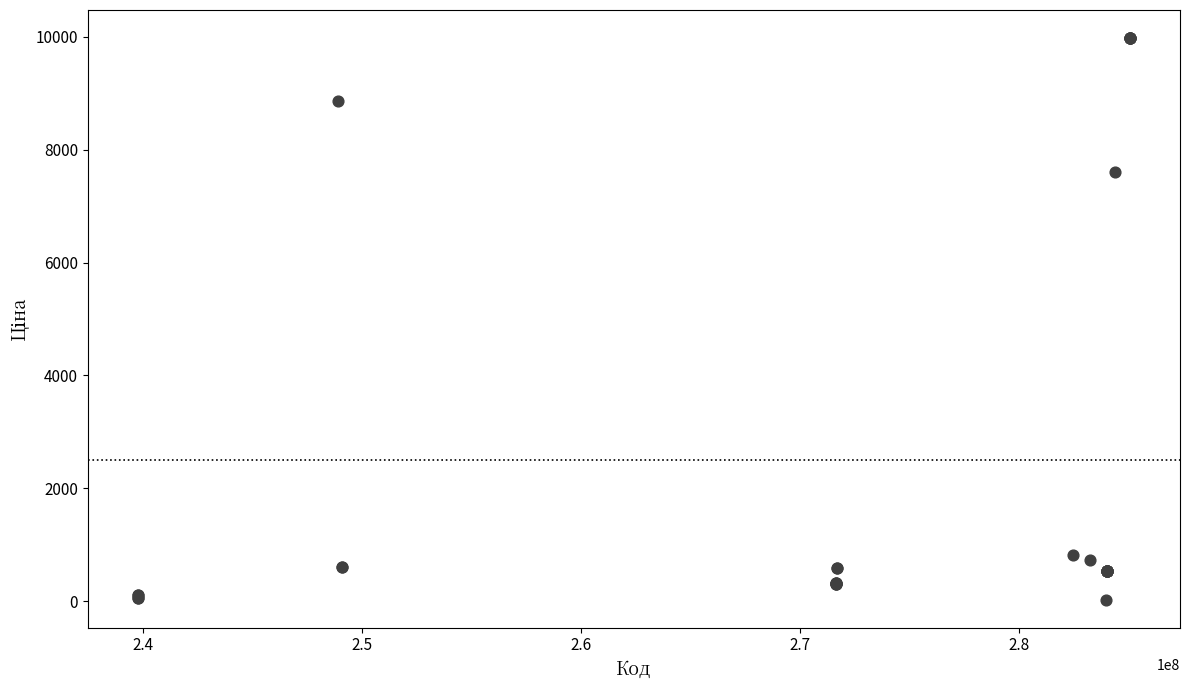

What Y value in the scatter plot is closest to 5003?

7596.5